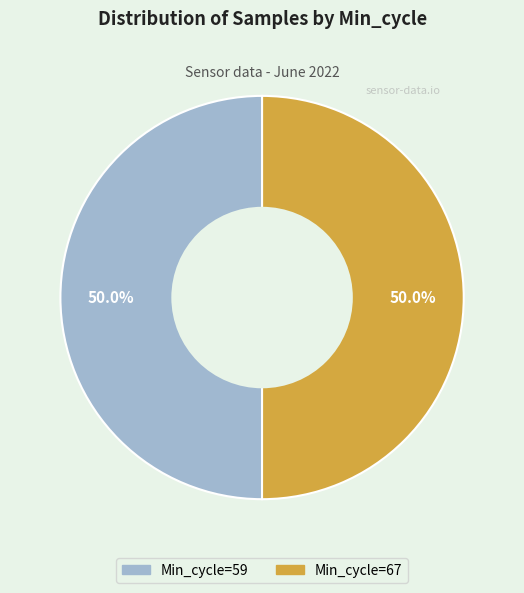

How many segments does this pie chart have?

2